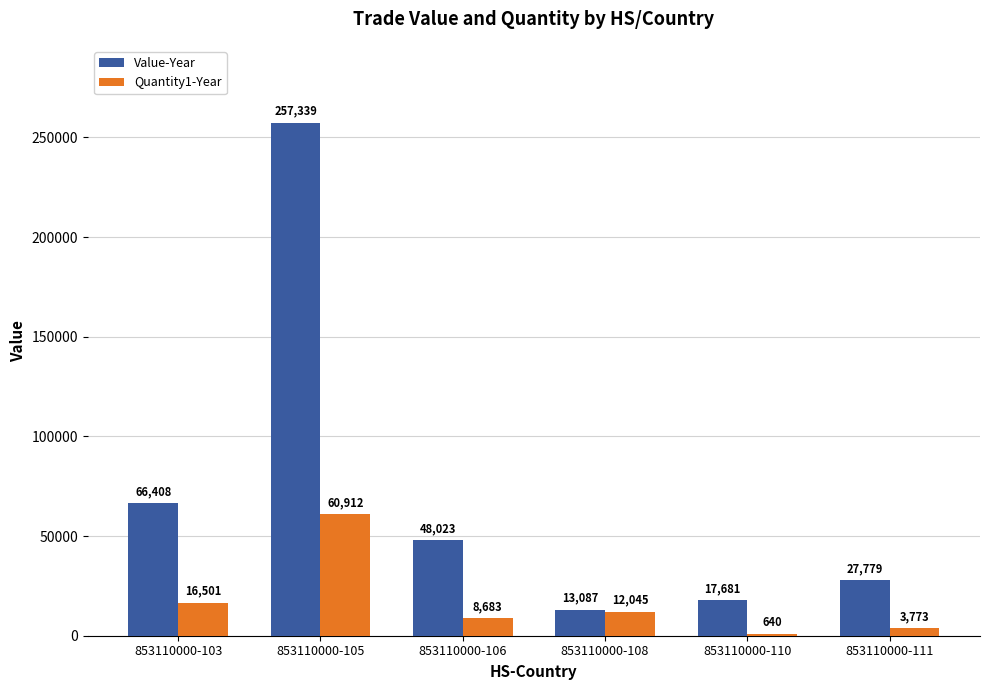

True or false: Value-Year has a value of 66408 at 853110000-103.

True